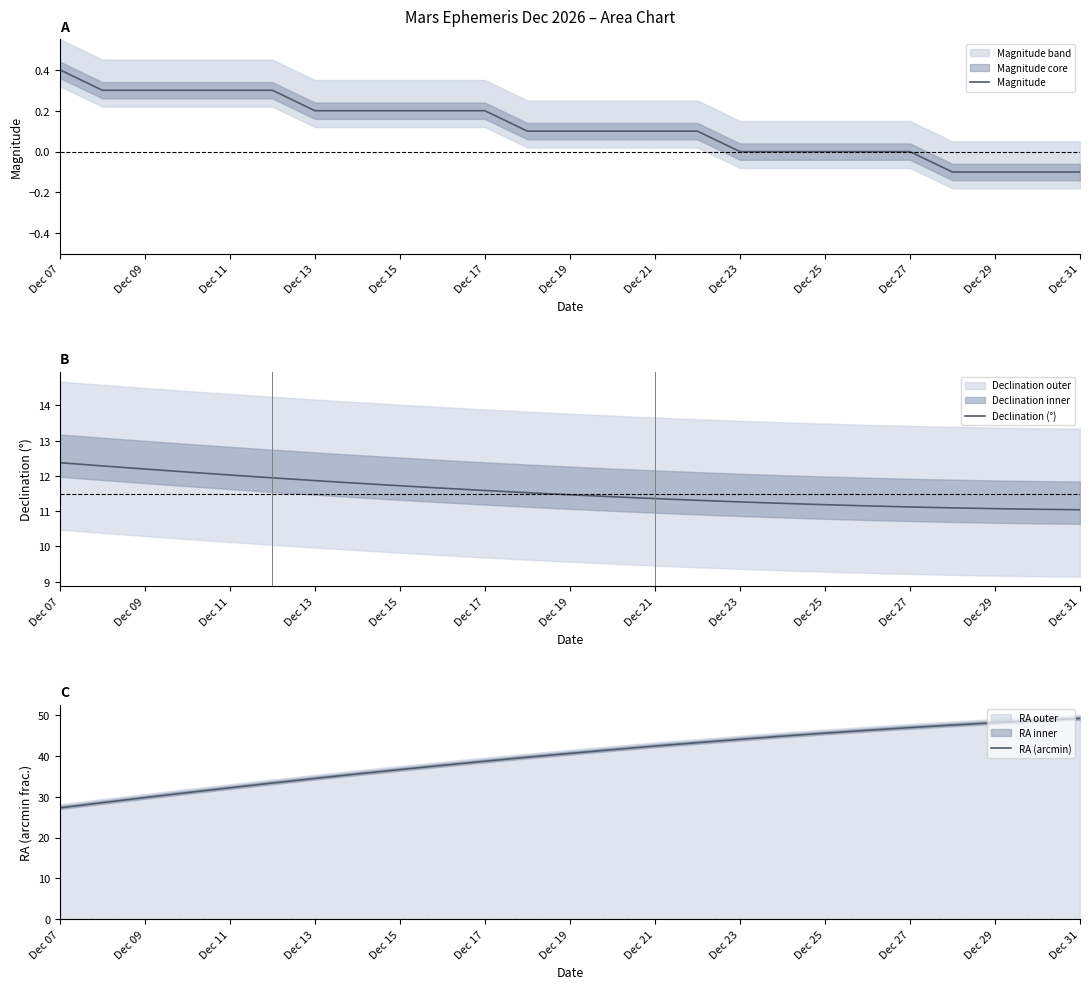

What is the maximum value for Magnitude?

0.4